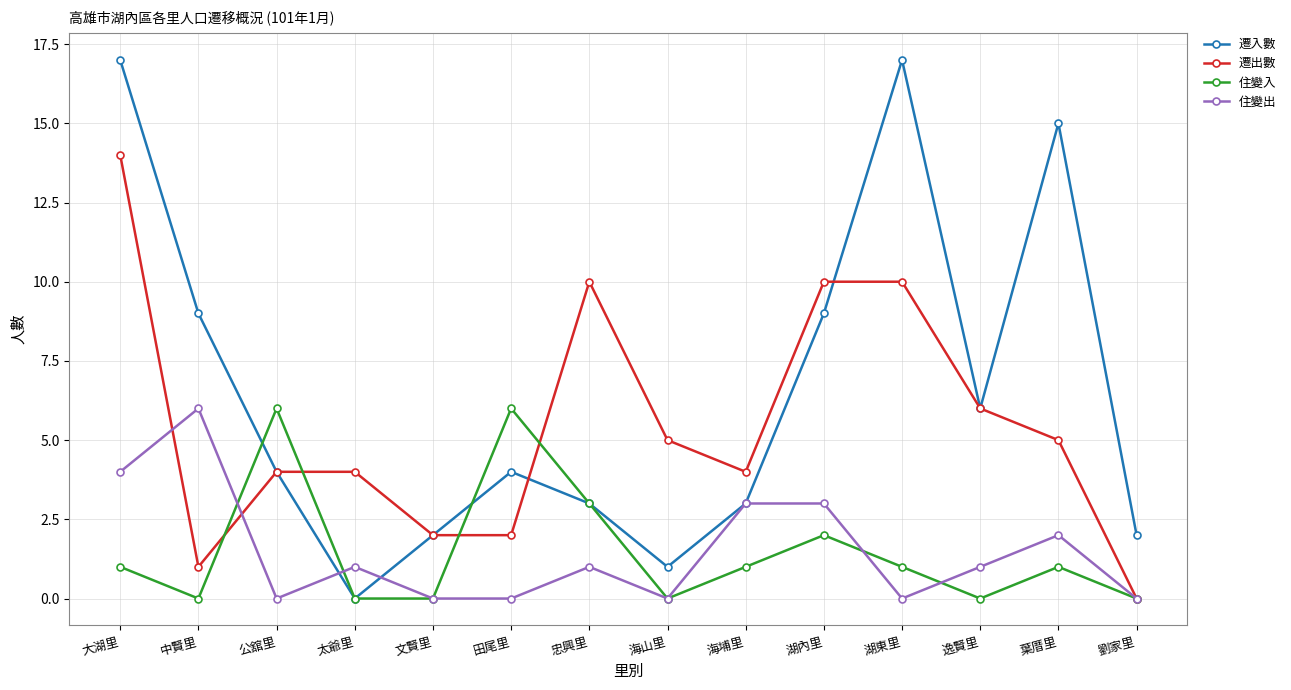

Which series has the largest range (max minus min)?

遷入數